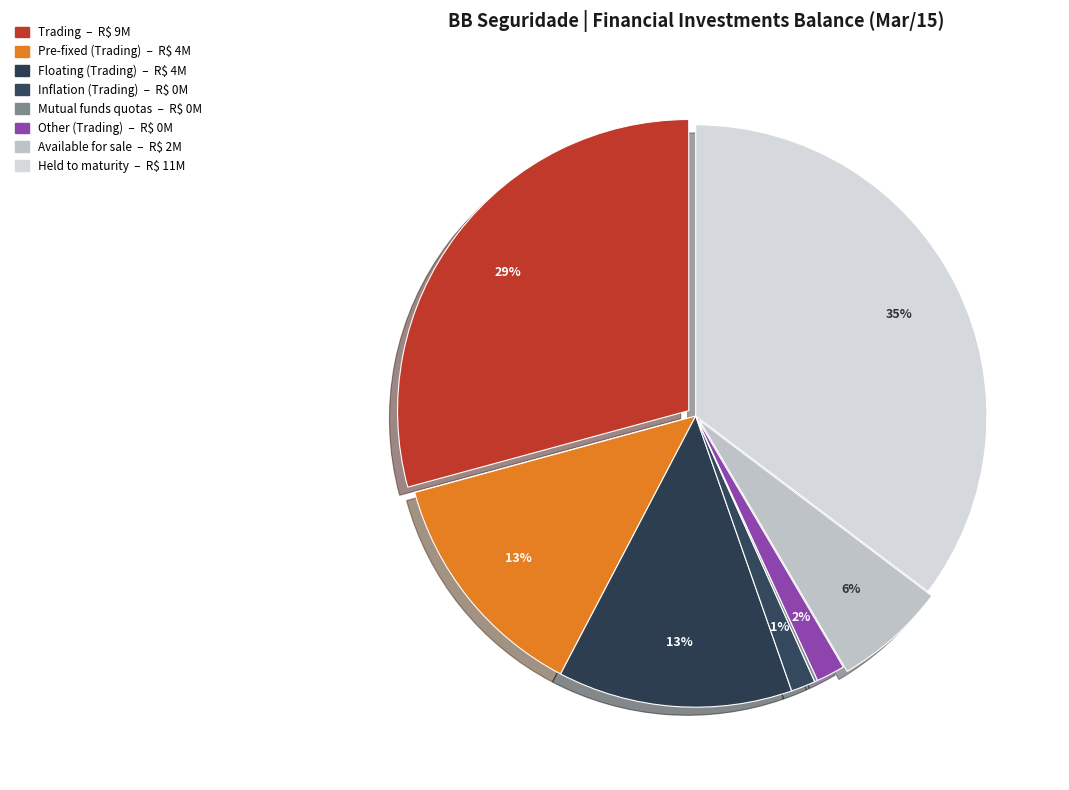

Count the number of slices in the pie.

8